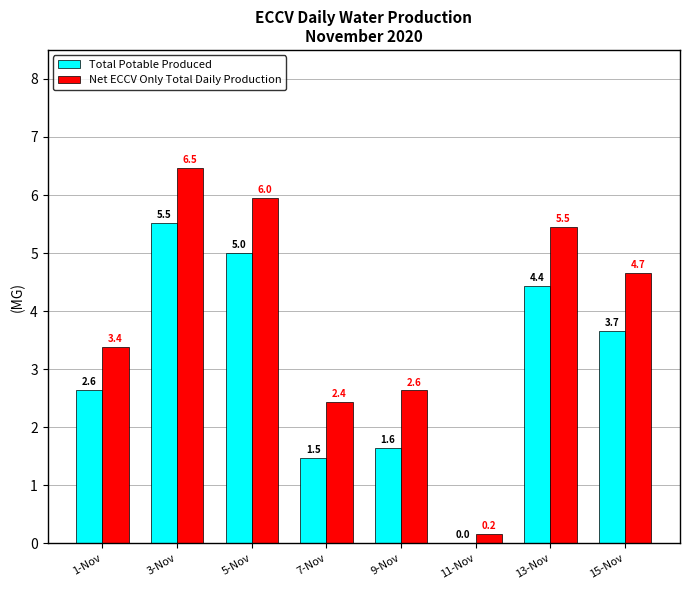

Read the Total Potable Produced value at 15-Nov.

3.7